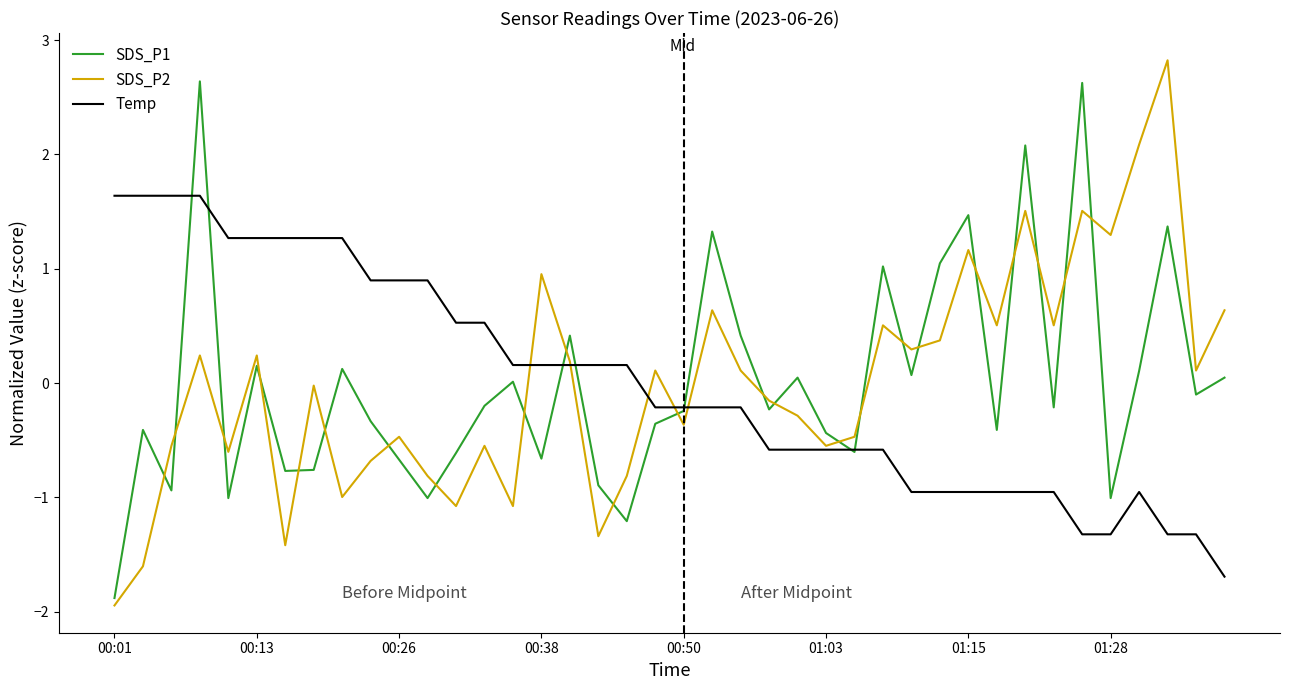

Which series ends up on top after the final intersection of SDS_P2 and SDS_P1?

SDS_P2